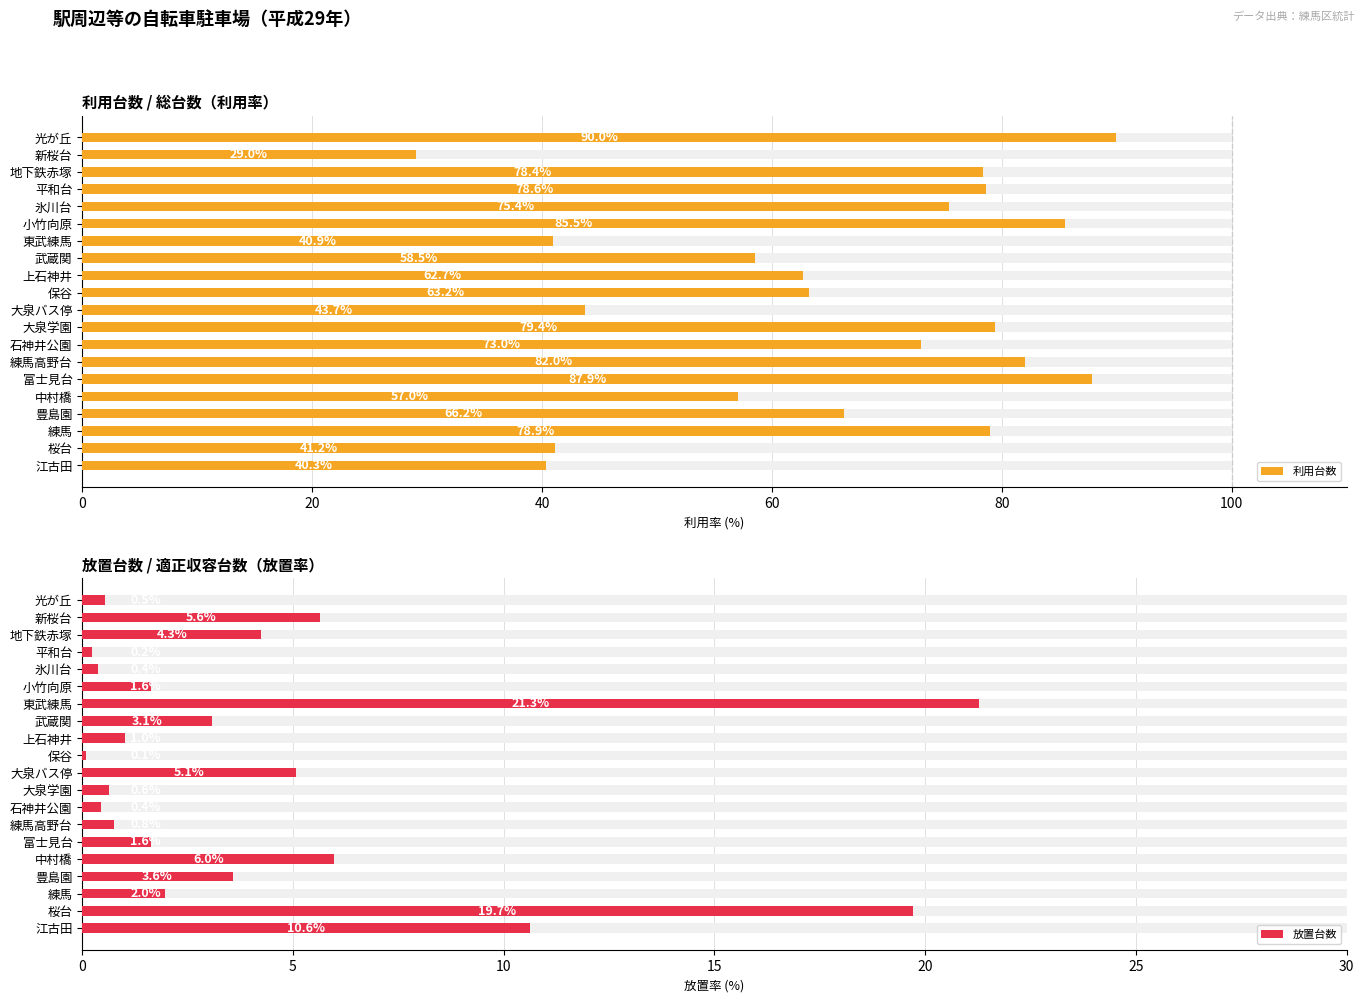

Rank the categories by 利用台数 value from highest to lowest.

光が丘, 富士見台, 小竹向原, 練馬高野台, 大泉学園, 練馬, 平和台, 地下鉄赤塚, 氷川台, 石神井公園, 豊島園, 保谷, 上石神井, 武蔵関, 中村橋, 大泉バス停, 桜台, 東武練馬, 江古田, 新桜台